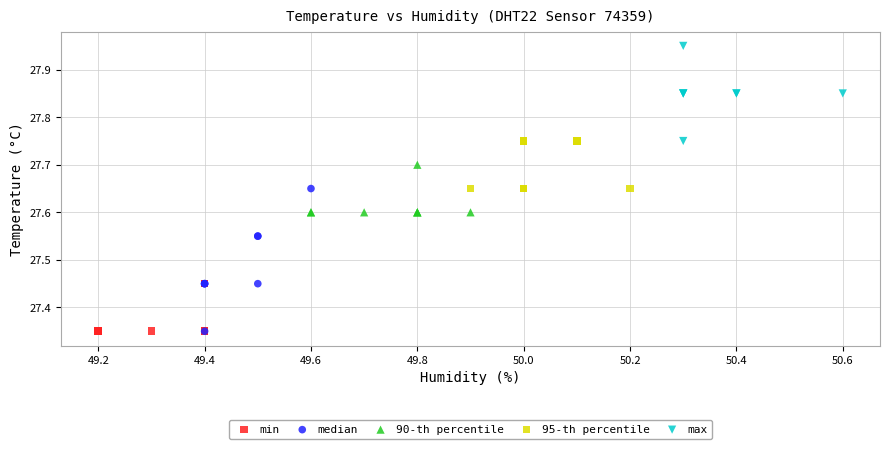

Which series has the largest Y range (max minus min)?

median